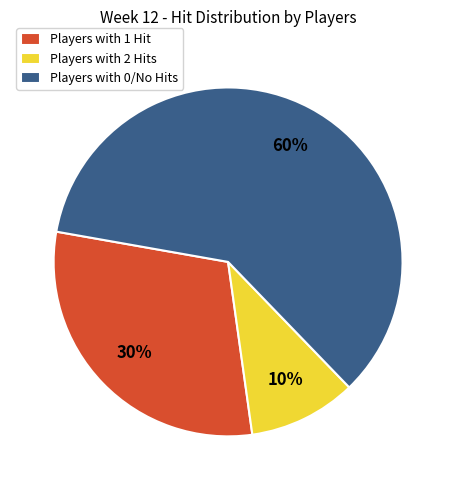

Which slice is the smallest?

Players with 2 Hits